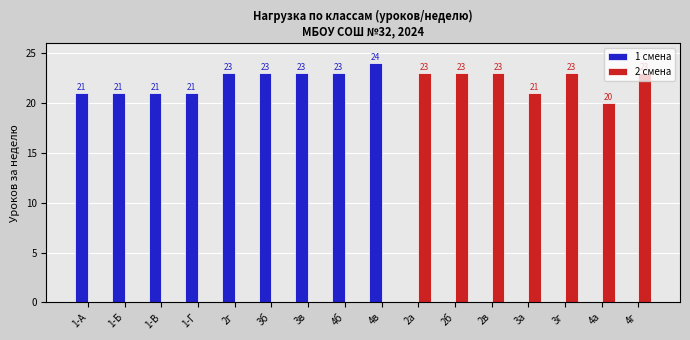

What are all the series names shown in the legend?

1 смена, 2 смена